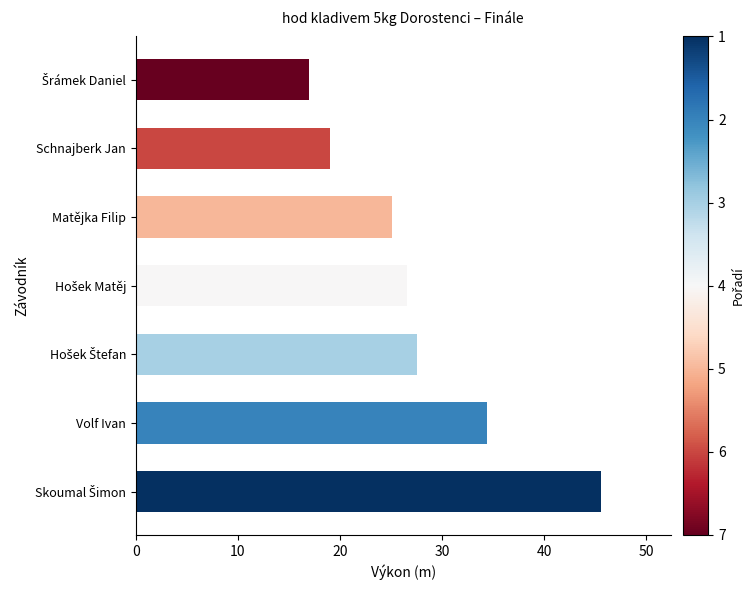

Count the number of values greater than 26.

4